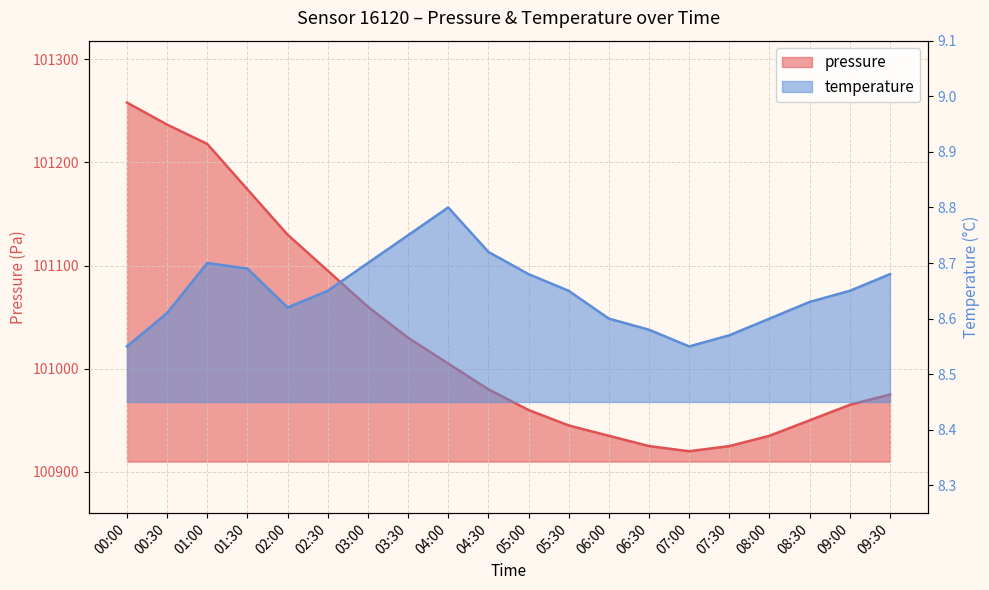

What is the minimum value shown in the chart?

8.6